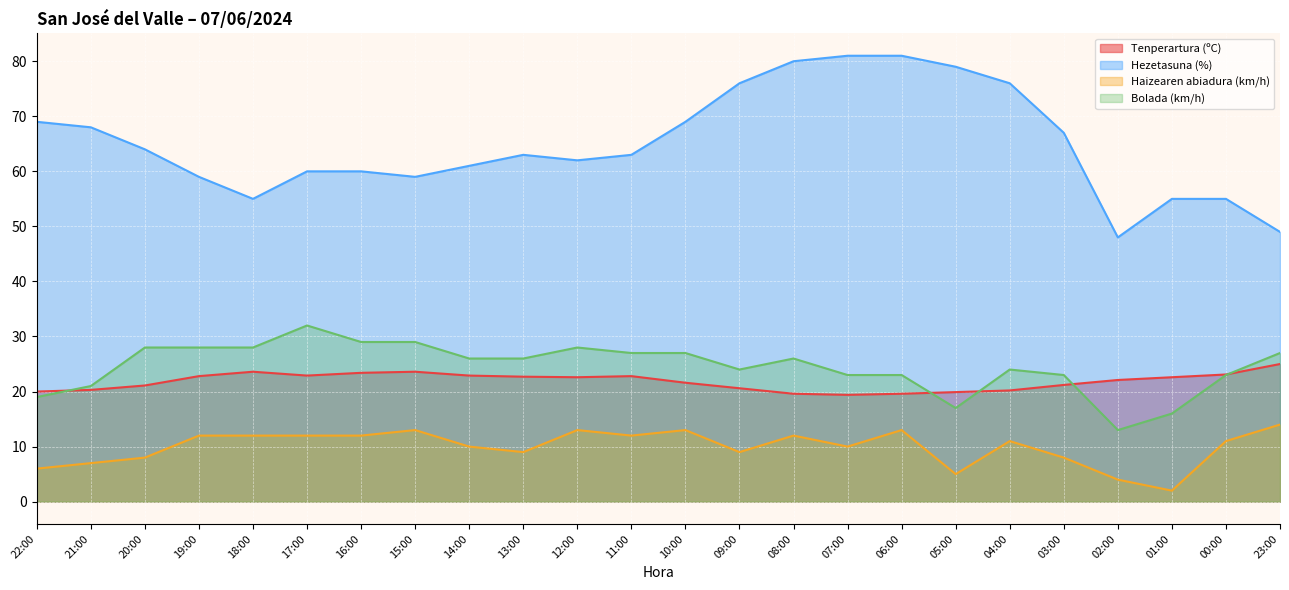

What is the label of the 24th point from the right?

22:00